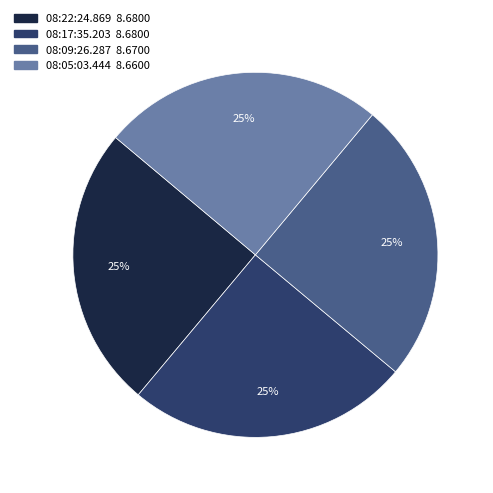

Is there any slice that represents more than half of the pie?

No